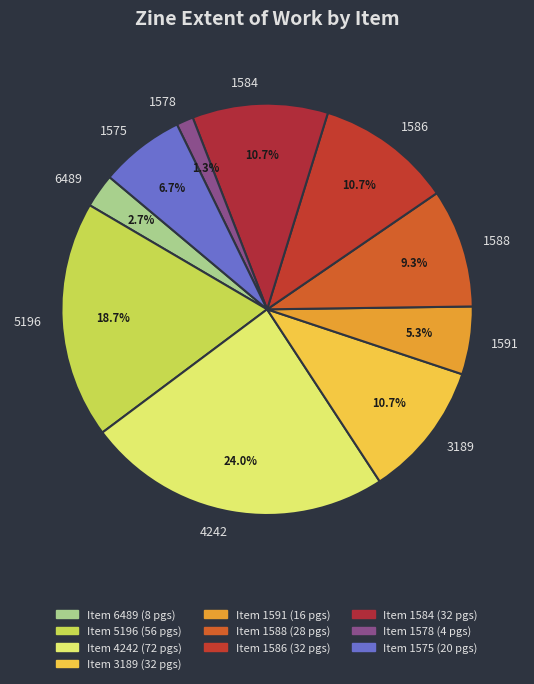

To the nearest percent, what is the average slice percentage?

10%